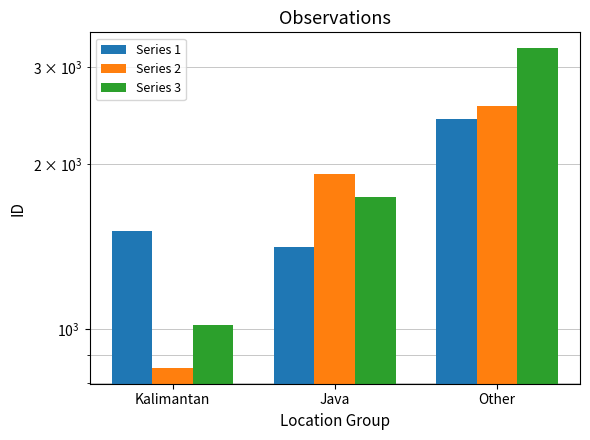

List the series in order of their peak value, lowest first.

Series 1, Series 2, Series 3